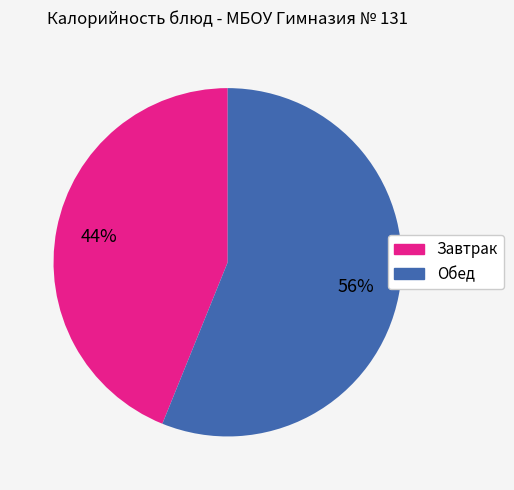

To the nearest percent, what is the difference between the largest and smallest slice percentages?

12%